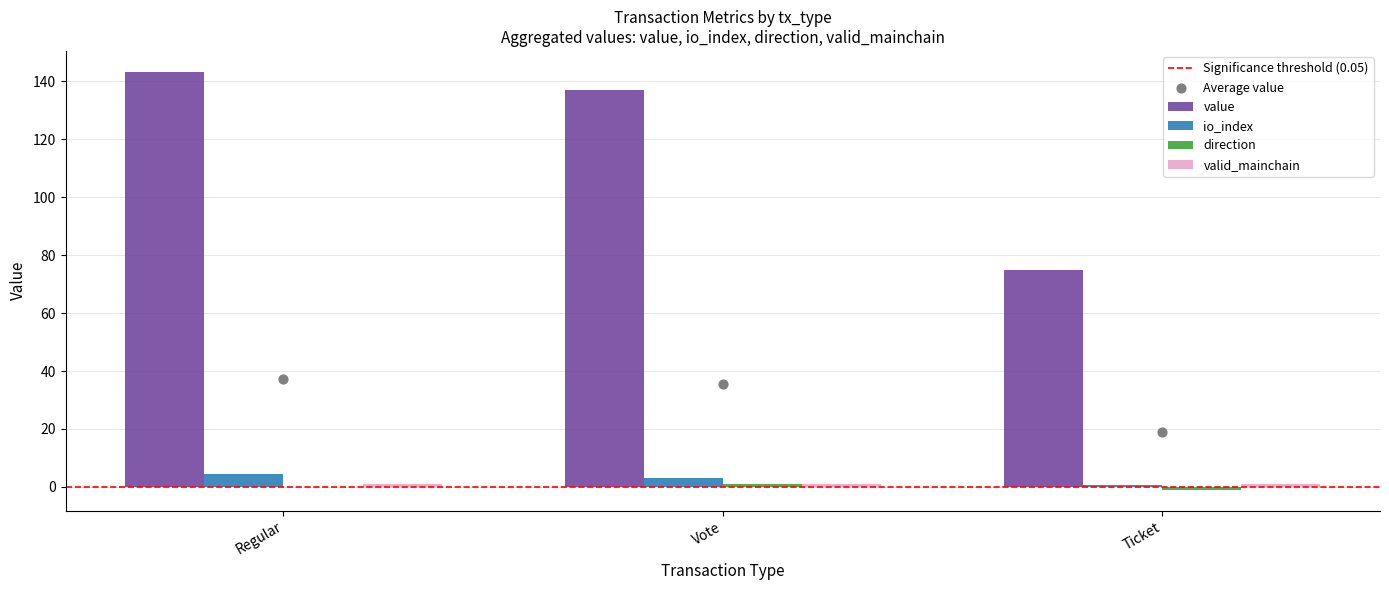

What are all the series names shown in the legend?

value, io_index, direction, valid_mainchain